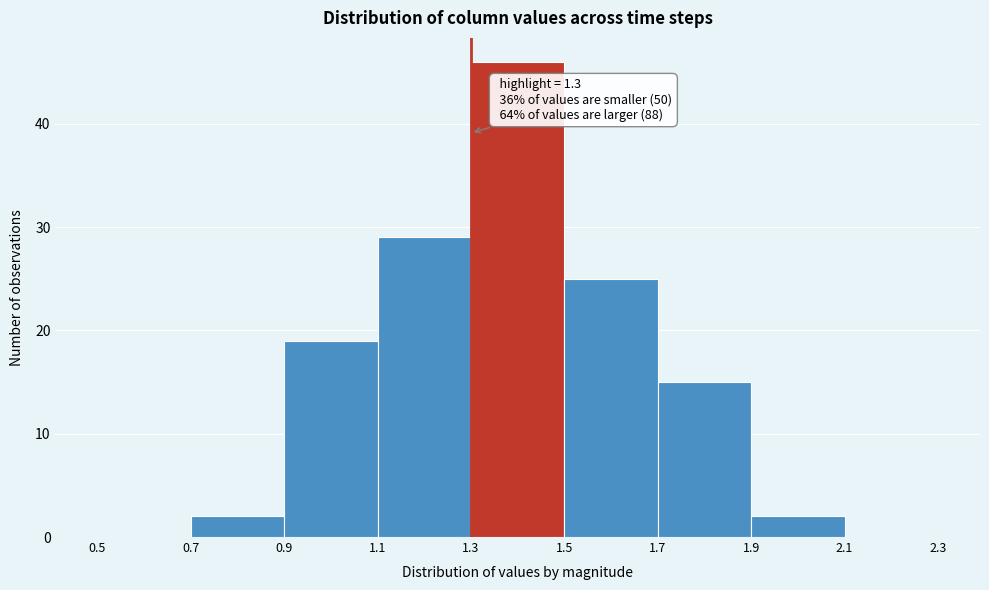

Which range on the x-axis has the tallest bar?

1.3 to 1.5